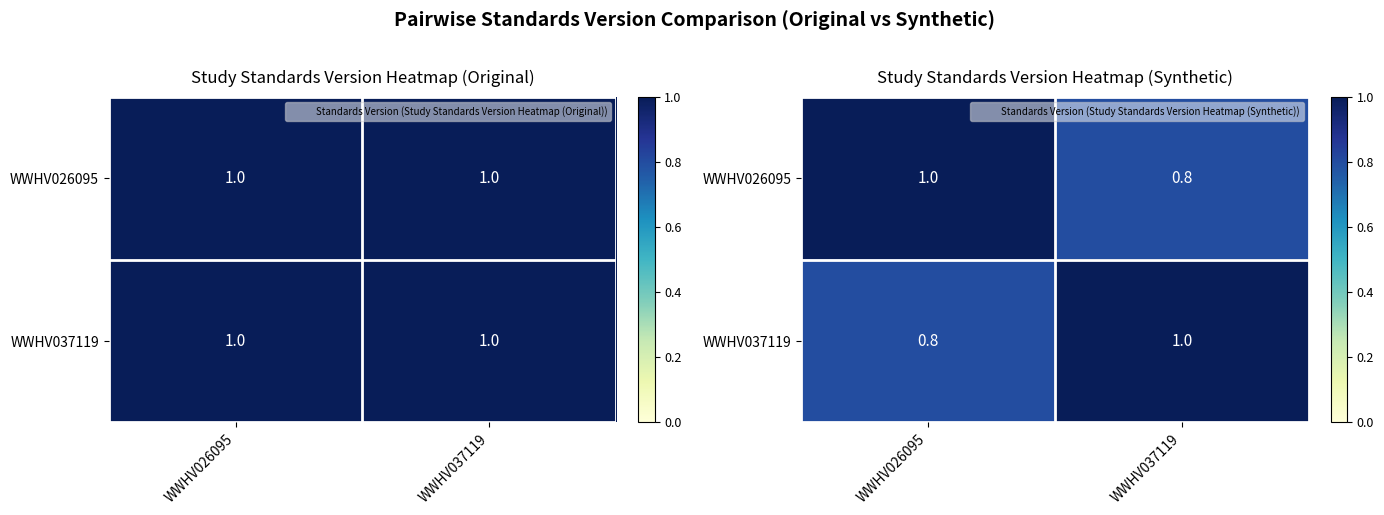

True or false: WWHV026095 has a value of 0.3 at WWHV037119.

False